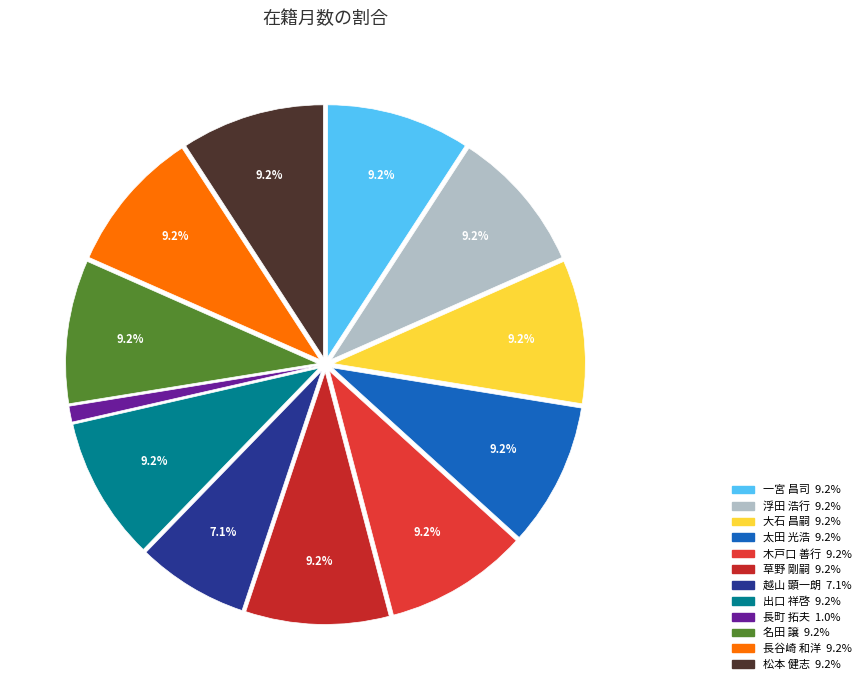

To the nearest percent, what is the combined percentage of 浮田 浩行 and 名田 譲?

18%